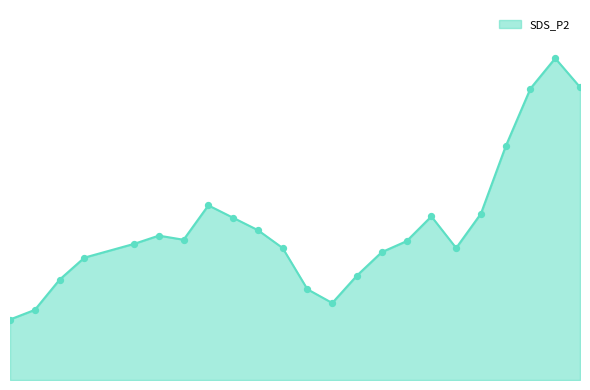

Is this an area chart (filled region under the line)?

Yes